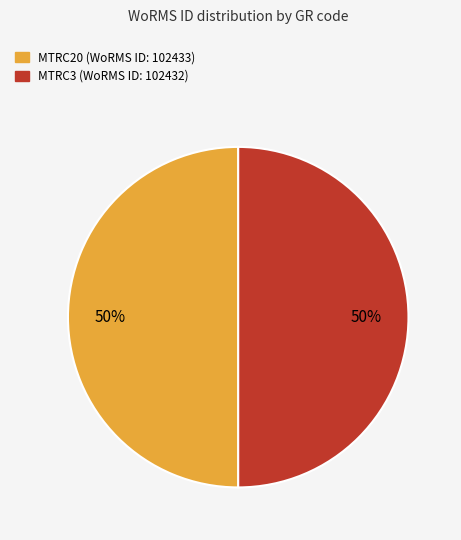

To the nearest percent, what percentage of the pie is MTRC3?

50%